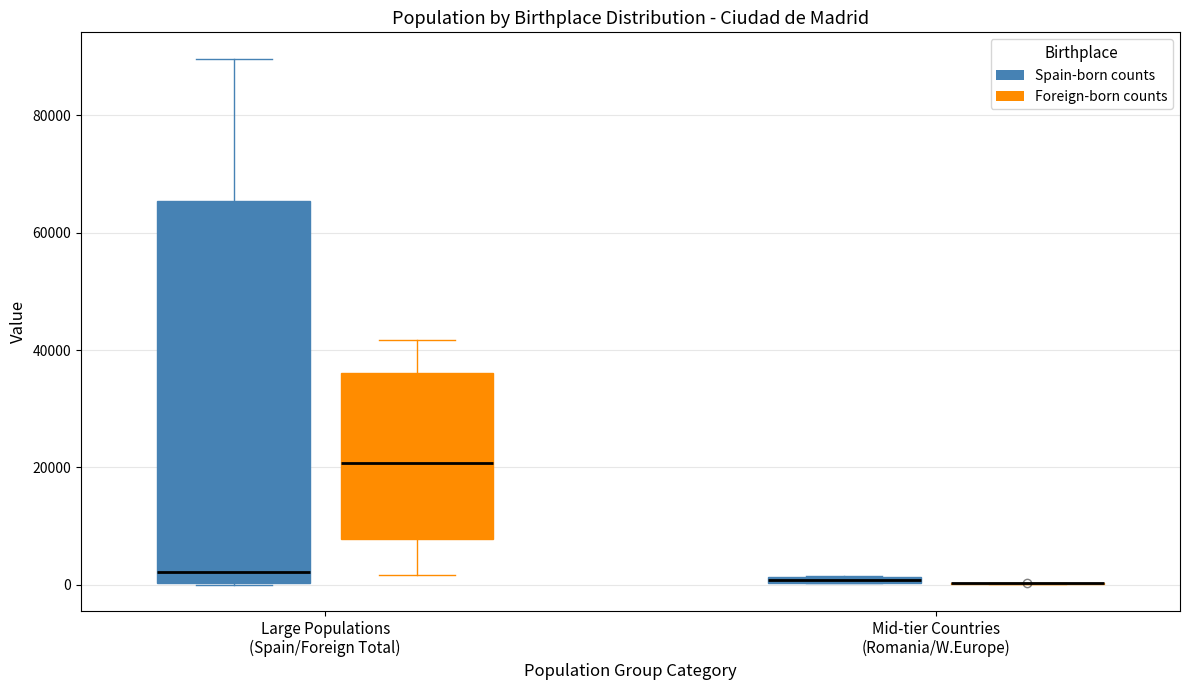

Where is the upper edge of the box for Mid-tier Countries (Romania/W.Europe) (Spain-born counts) on the y-axis? The values are not printed on the chart, so give them approximately, as read against the axis.

2000